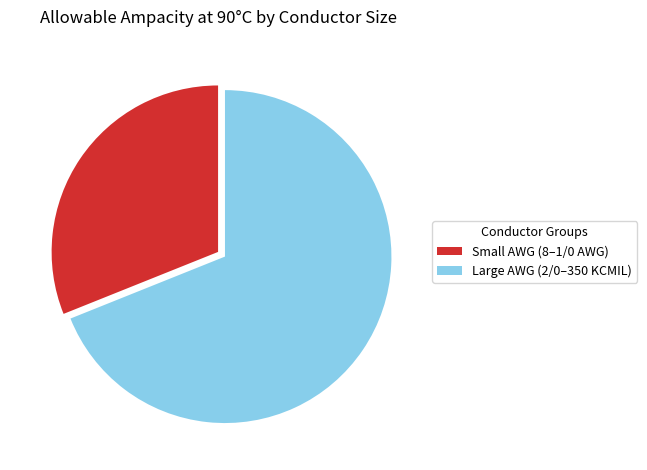

Between Large AWG (2/0–350 KCMIL) and Small AWG (8–1/0 AWG), which is larger?

Large AWG (2/0–350 KCMIL)